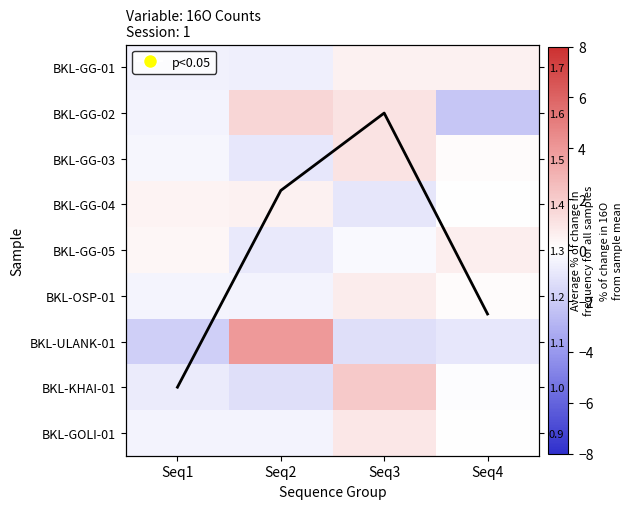

True or false: Col avg (scaled) has a value of 2.1 at Seq4.

False